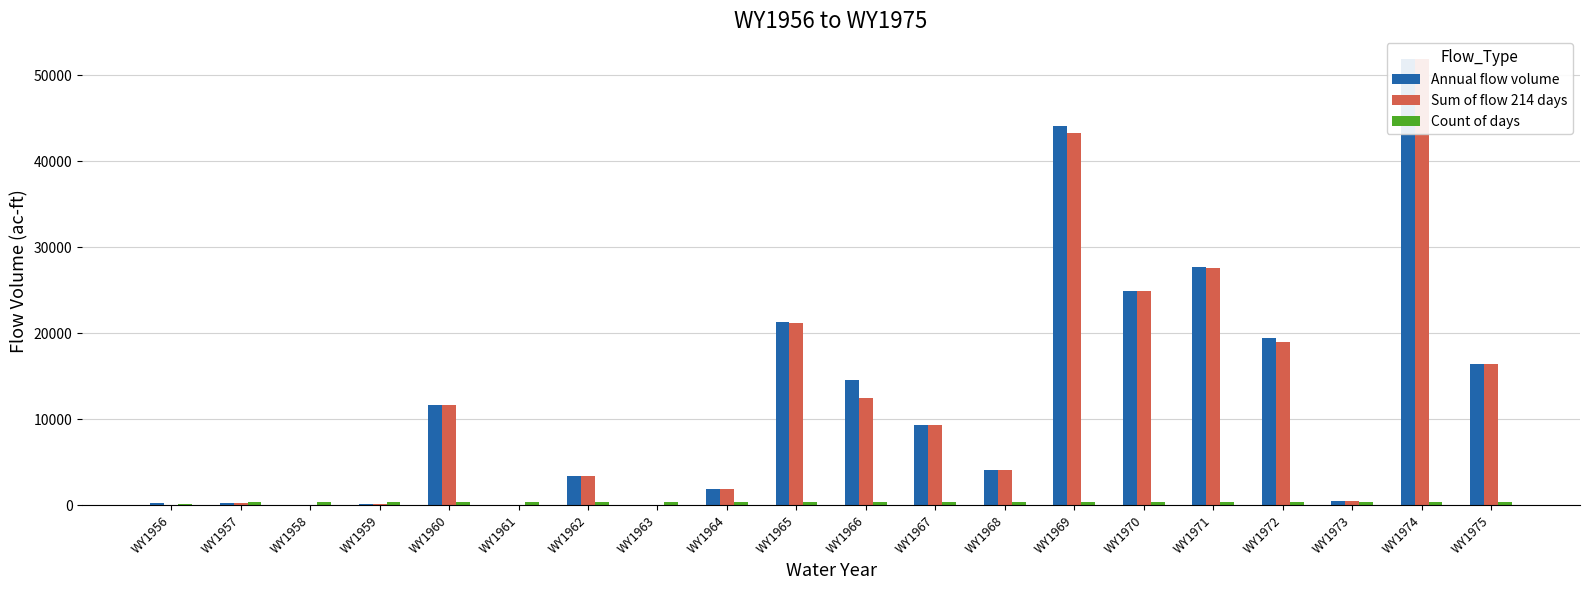

What is the value of the Sum of flow 214 days bar at the 5th from the left?

11649.1